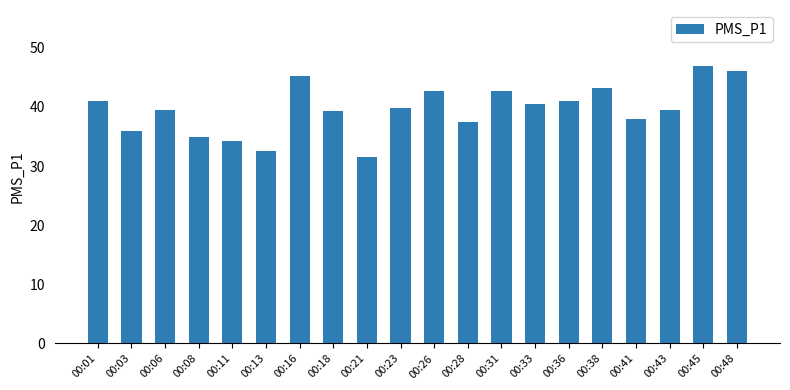

What is the approximate value at 00:28?

37.5